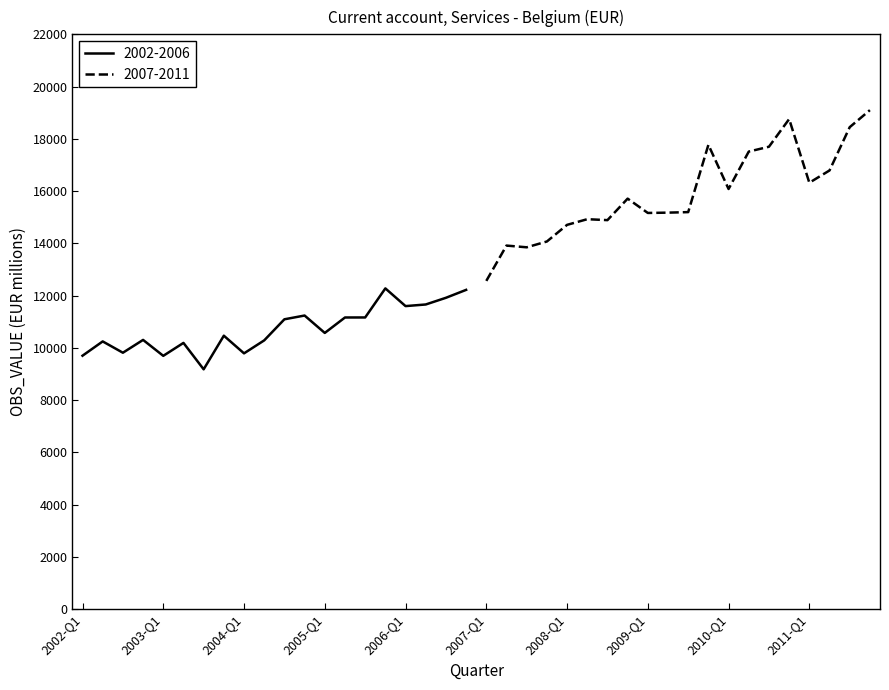

The value of 2002-2006 at 2006-Q1 is 19899. True or false?

False